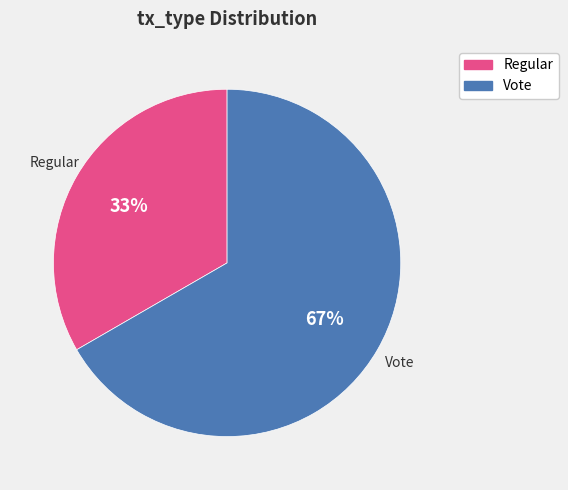

Is the sum of Regular and Vote greater than half?

Yes